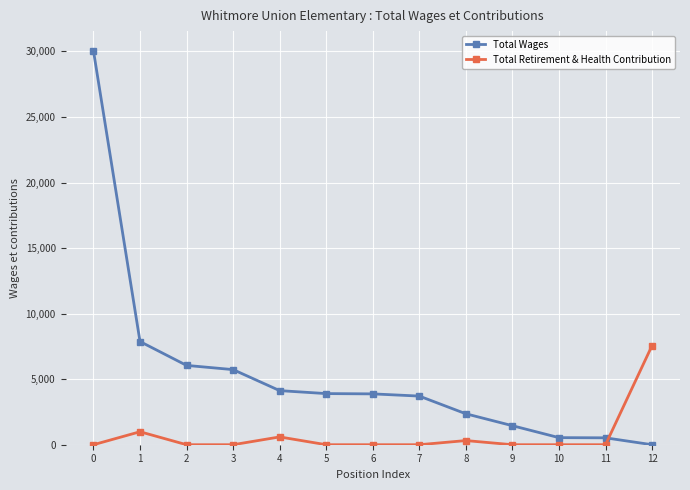

What is the value of the Total Wages point at the 5th from the left?

4126